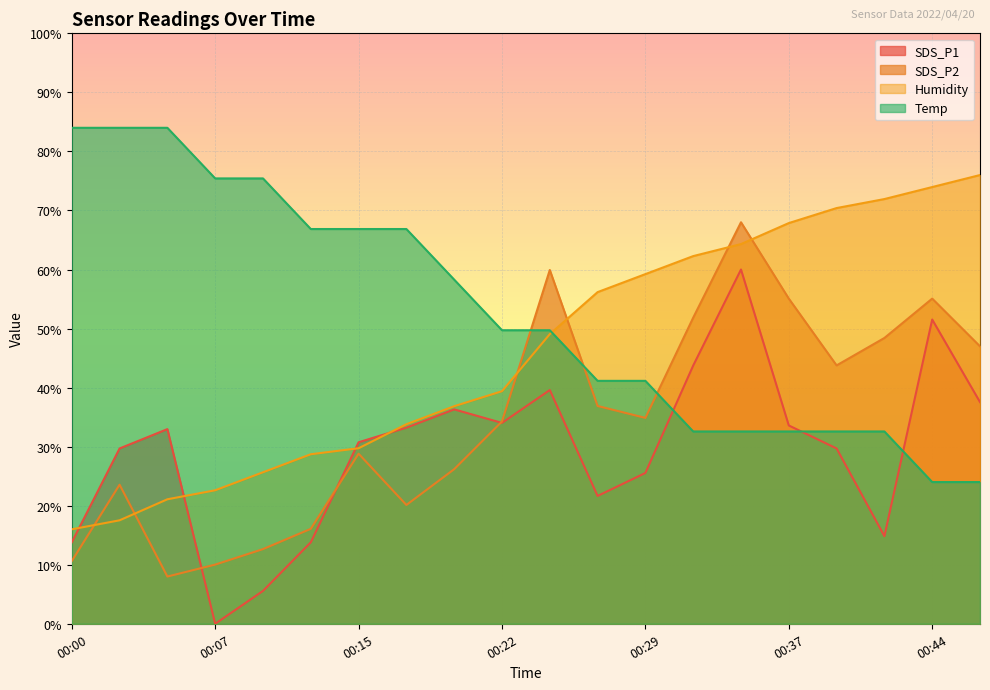

What is the total value across all series at 00:00?

124.4